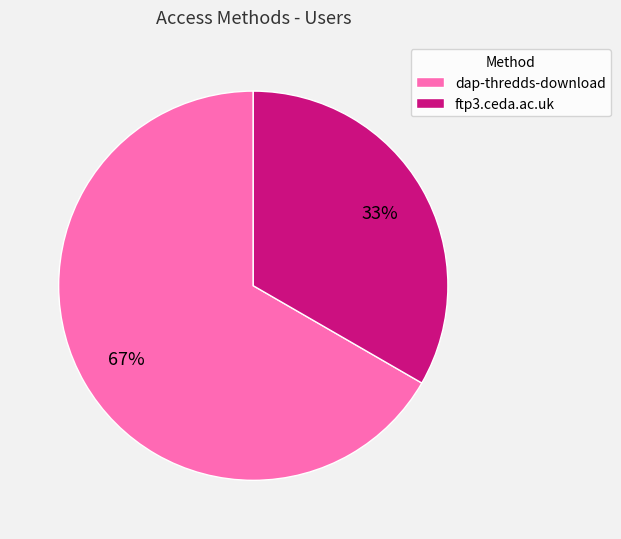

Is there a majority slice in this chart?

Yes